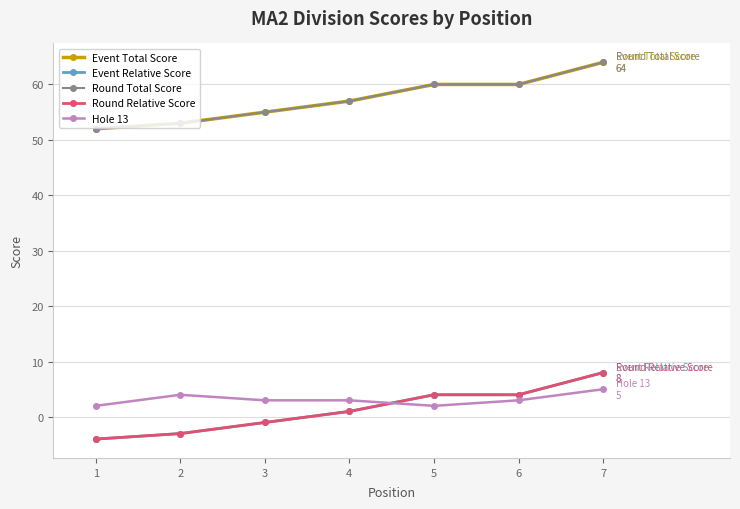

The Round Total Score series shows 55 at 3. True or false?

True